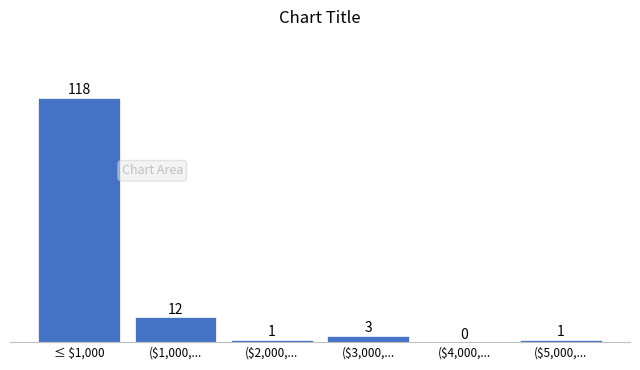

Is it true that the value at ($4,000,... is -44?

False